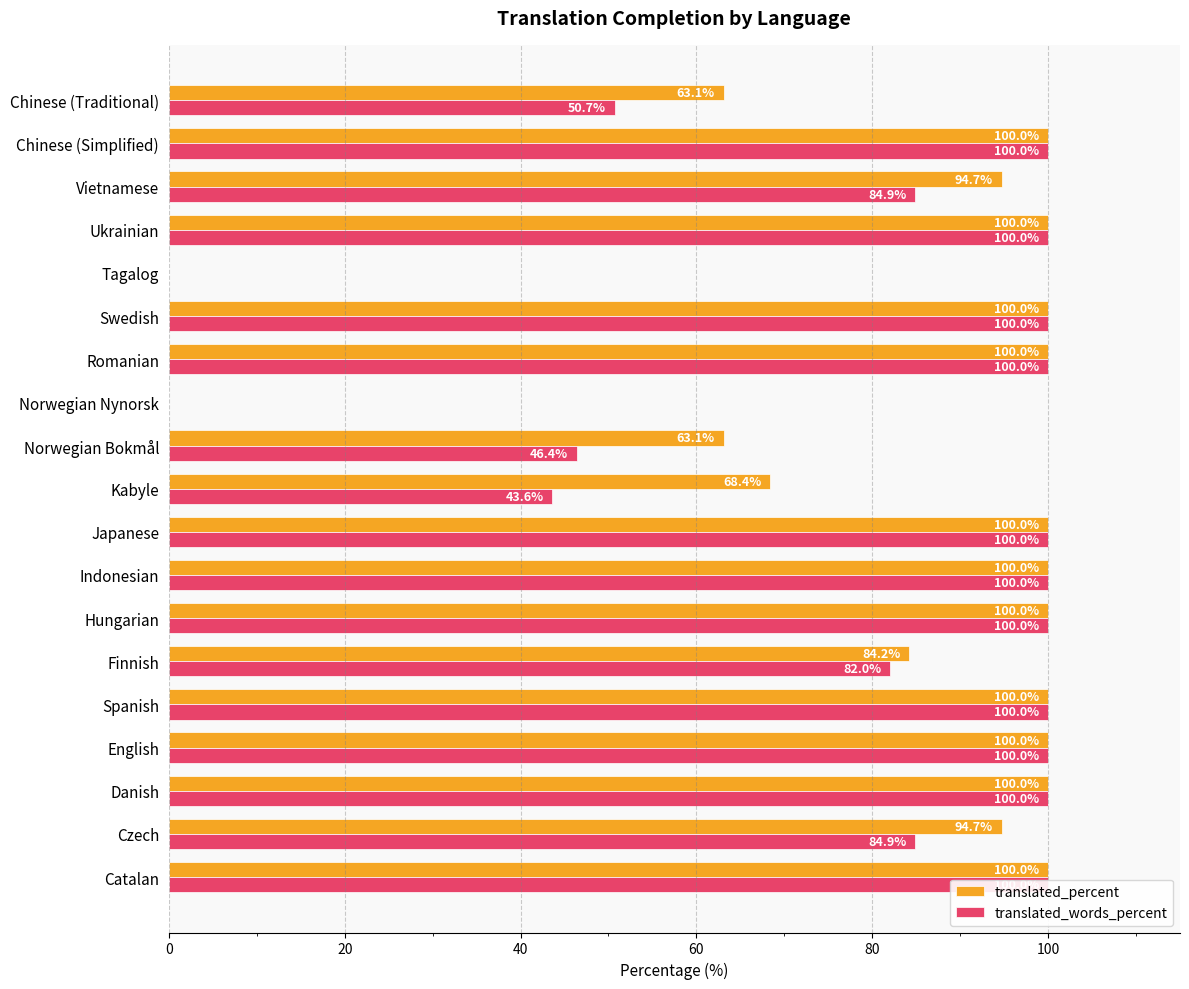

At how many categories does at least one series exceed 31?

17